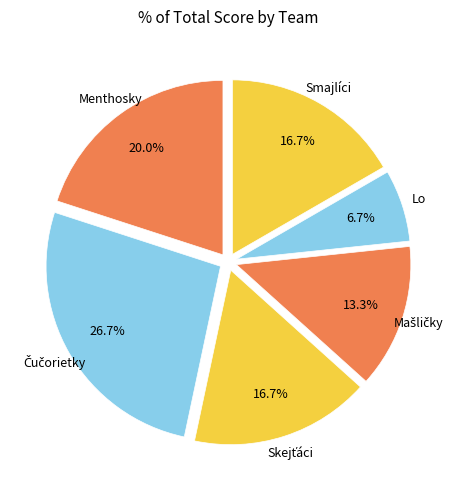

How many segments does this pie chart have?

6